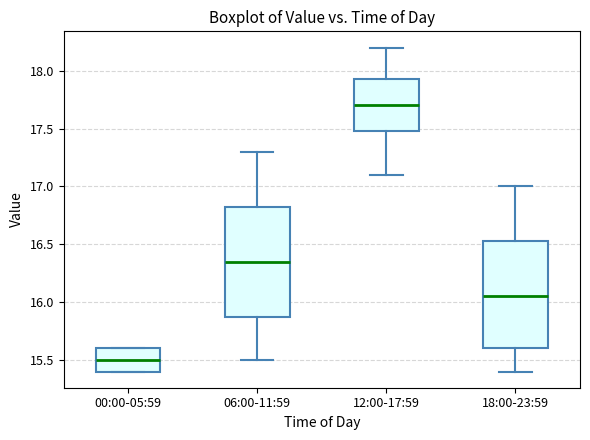

Where does the lower whisker of the box for 12:00-17:59 end on the y-axis? The values are not printed on the chart, so give them approximately, as read against the axis.

17.10